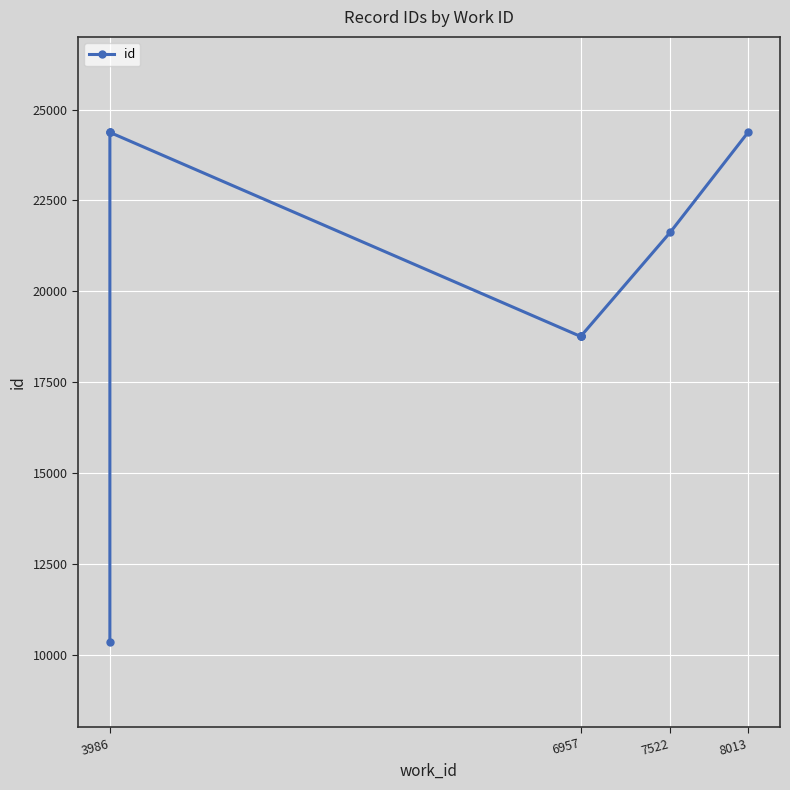

True or false: the data has more than 1 interior local peaks.

False